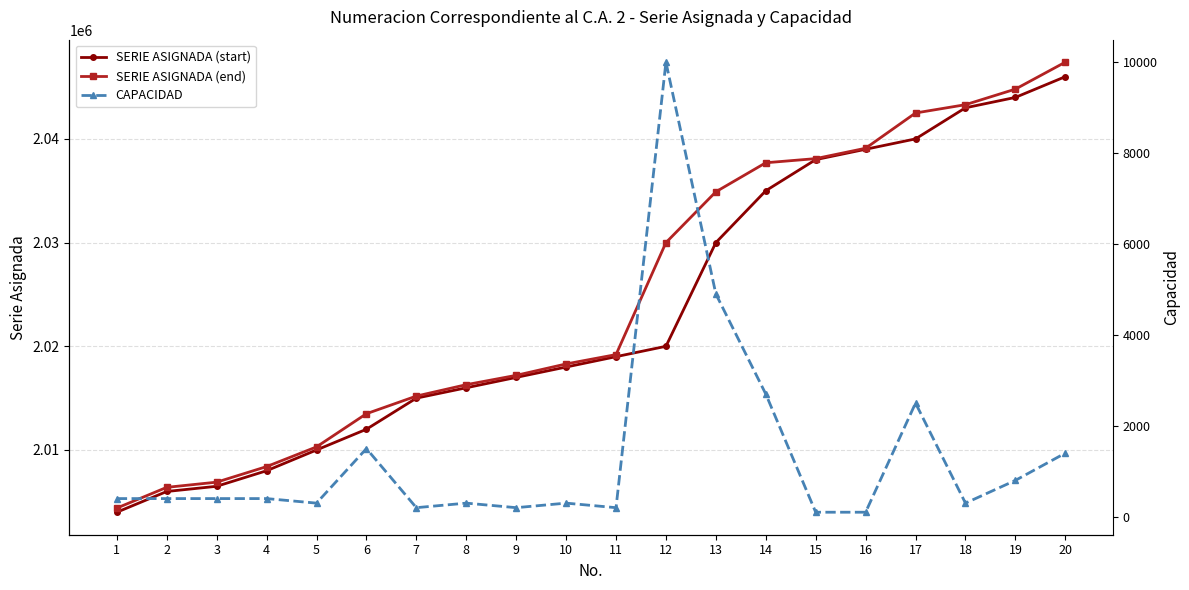

What is the minimum value for SERIE ASIGNADA (start)?

2004000